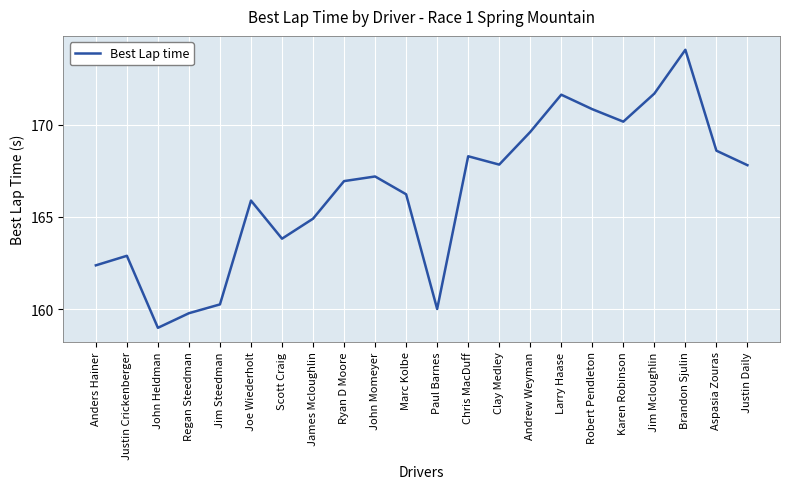

Which label corresponds to the largest value in the chart?

Brandon Sjulin